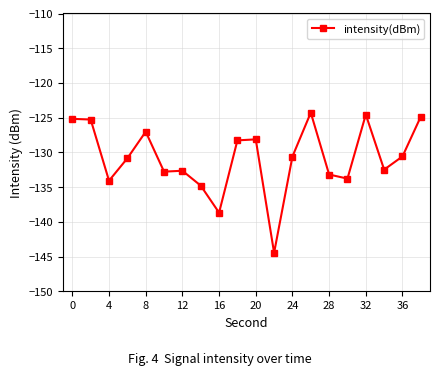

What is the difference between the second highest and second lowest values?

14.1